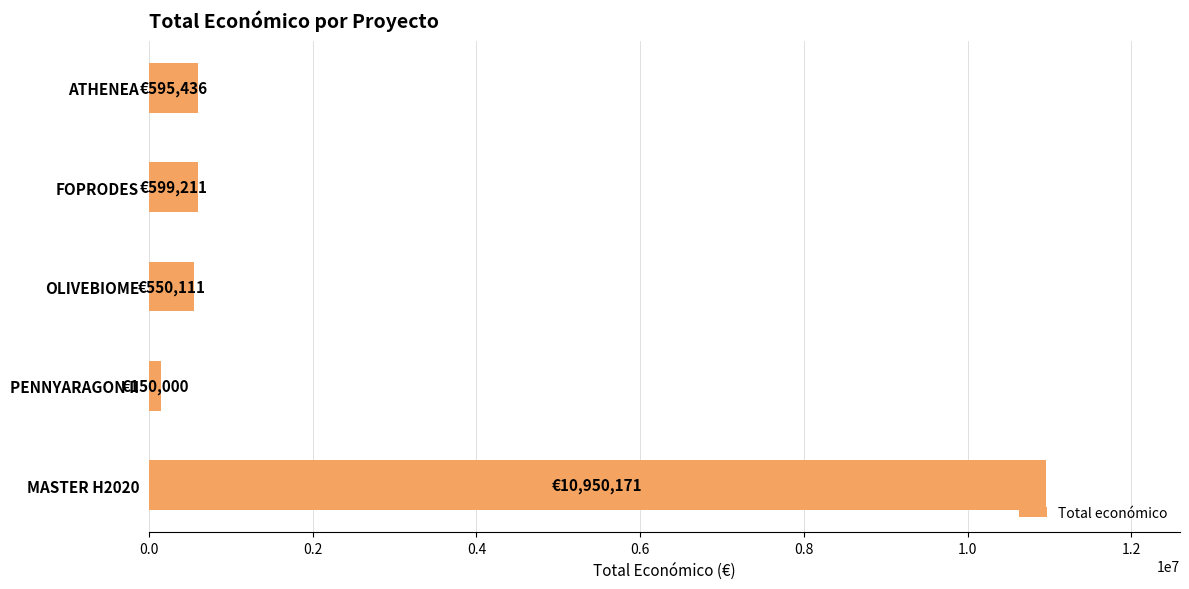

What is the difference between the second highest and second lowest values?

49100